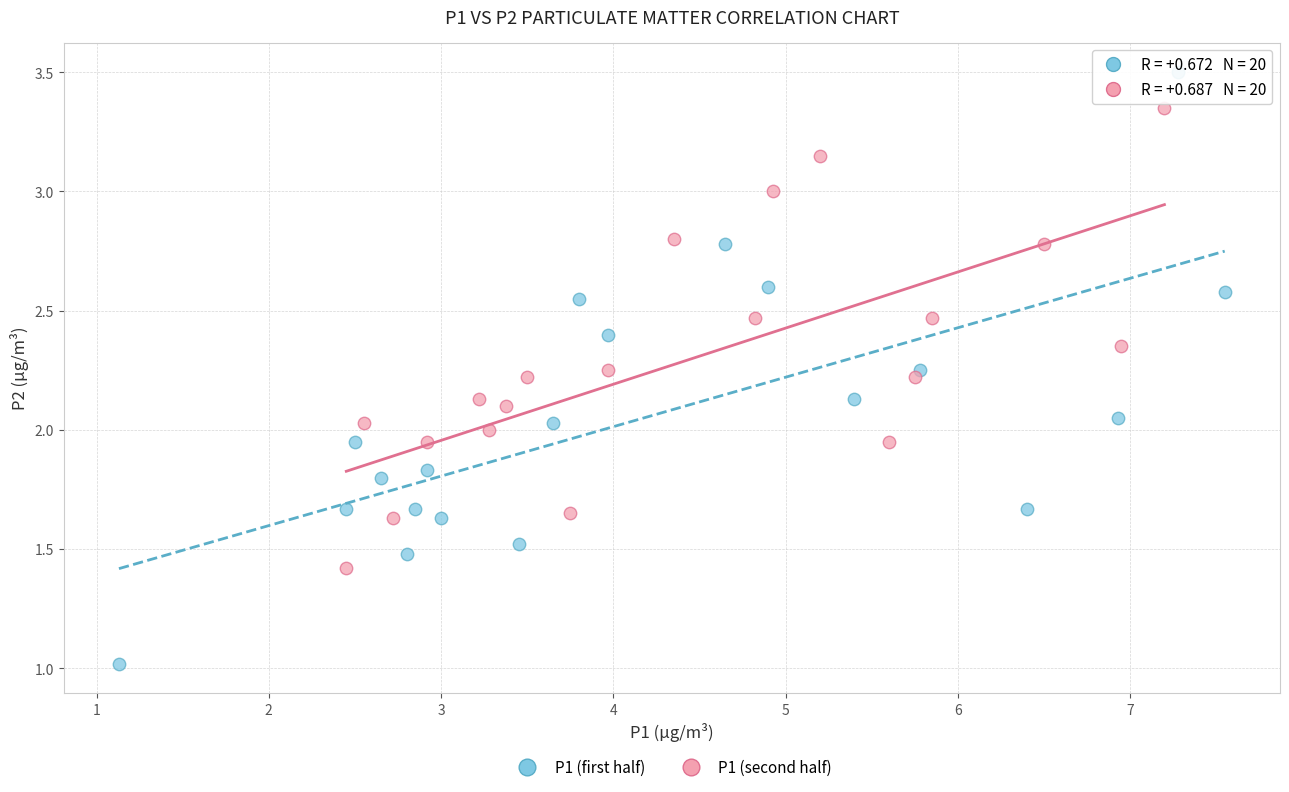

What are all the series names shown in the legend?

P1 (first half), P1 (second half)